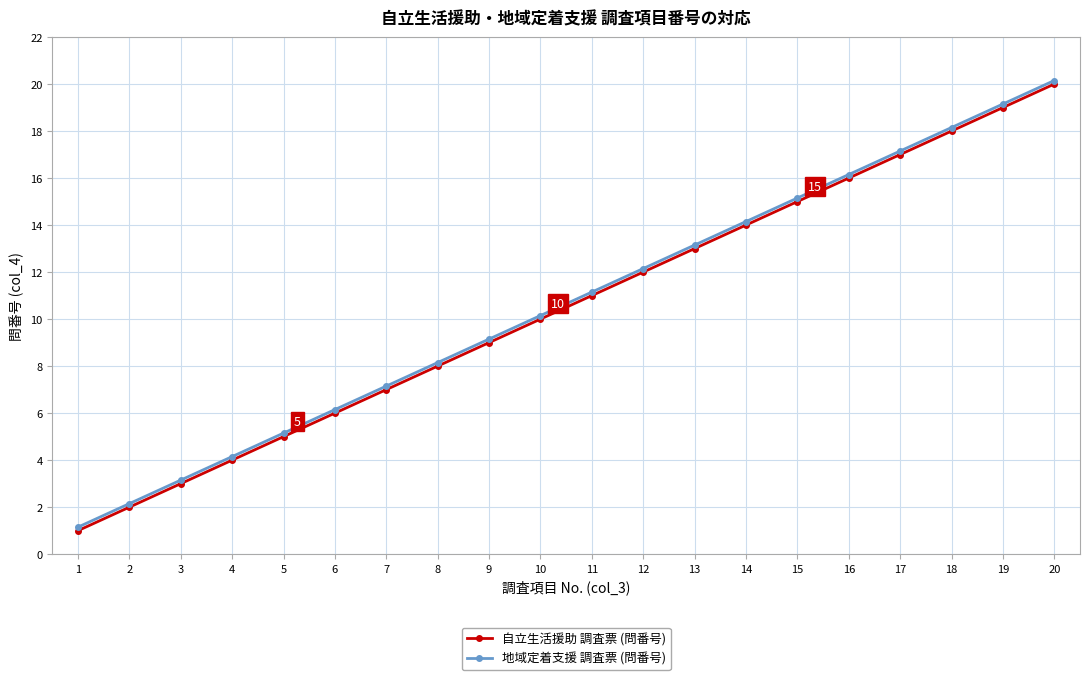

Is the value of 自立生活援助 調査票 (問番号) at 18 greater than the value of 地域定着支援 調査票 (問番号) at 16?

Yes